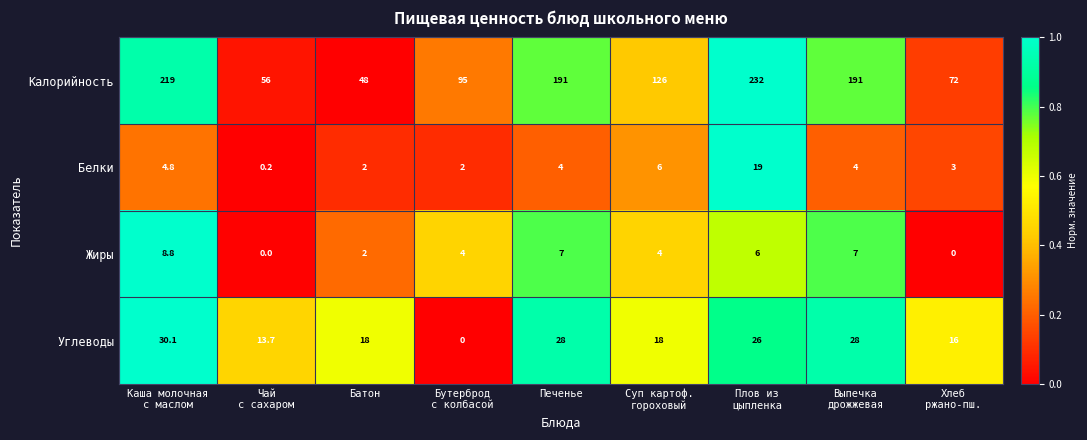

Count the Жиры values in the range 2 to 7.

6